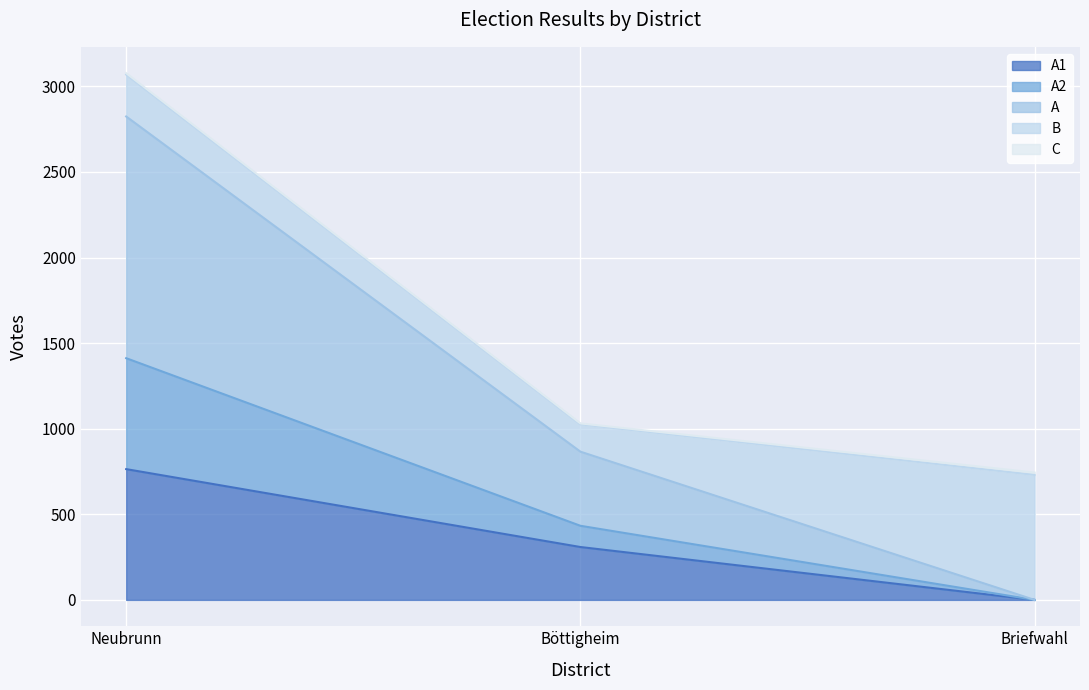

At which category is the sum across all series the highest?

Neubrunn